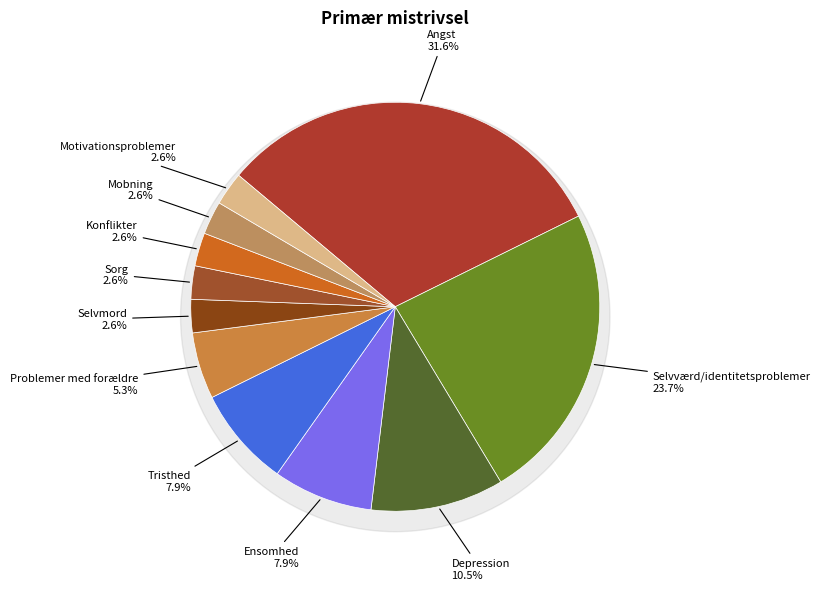

True or false: Ensomhed accounts for 1% of the total.

False